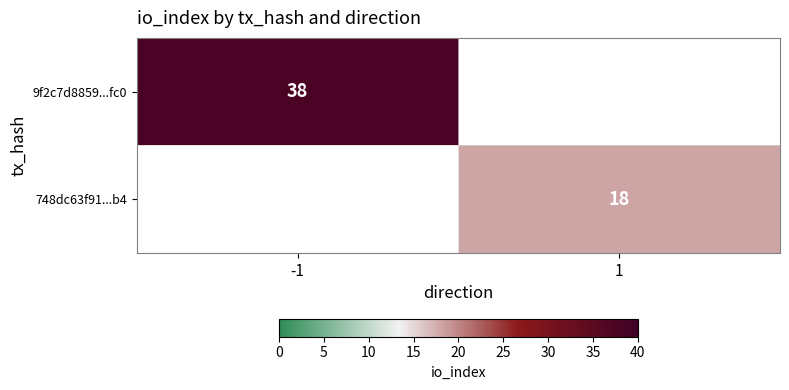

True or false: 9f2c7d8859...fc0 has a value of 38 at -1.

True